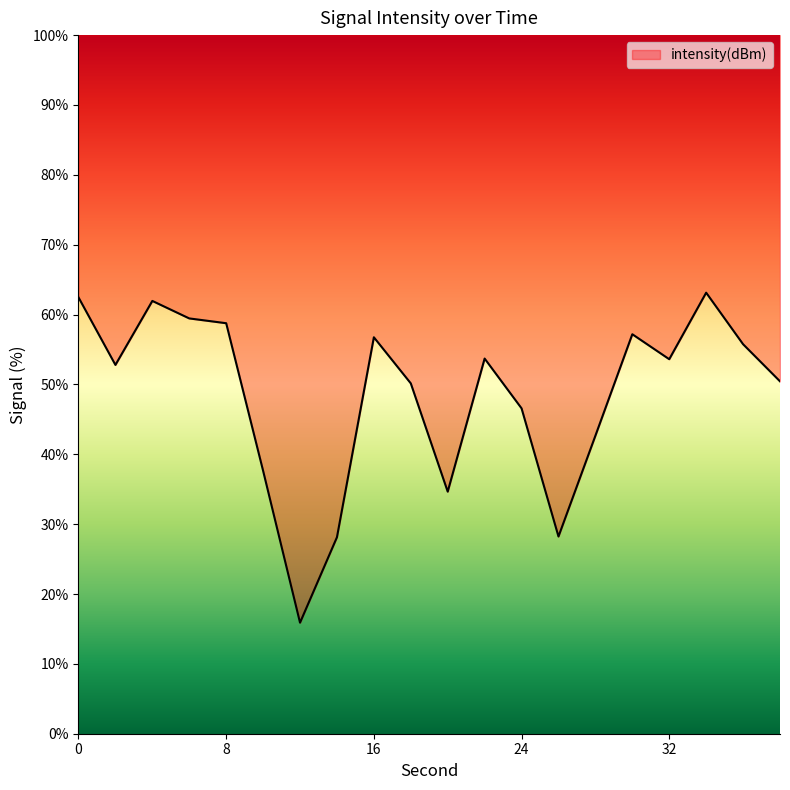

At which category does the chart reach its peak across all series?

34